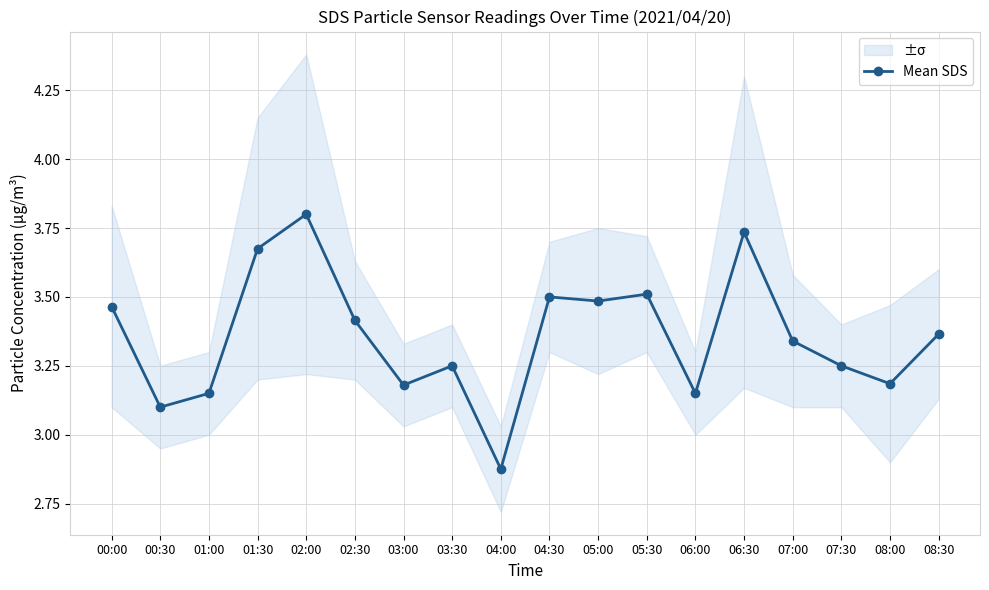

What is the difference between the maximum and minimum values?

0.9